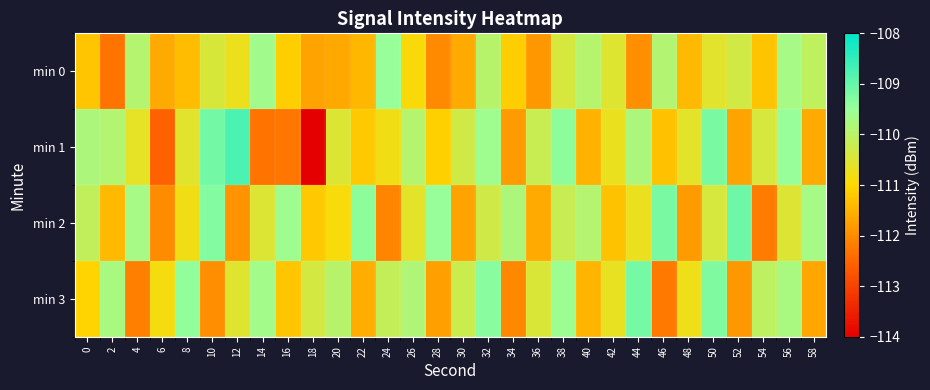

What is the total value across all series at 46?

-442.6